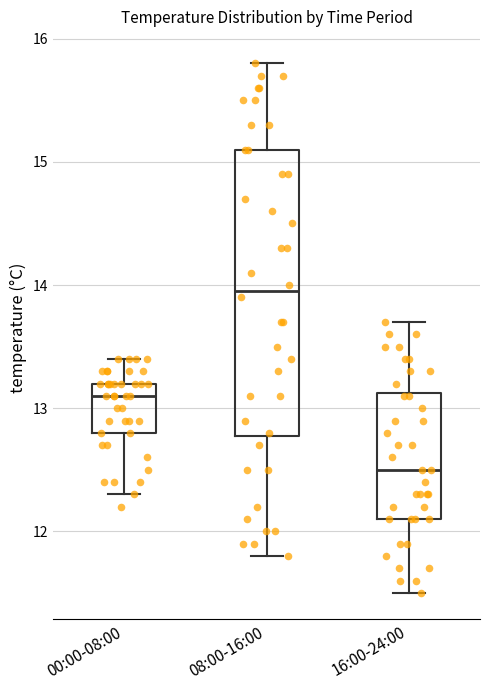

Which box is the tallest, from its lower edge to its upper edge?

08:00-16:00